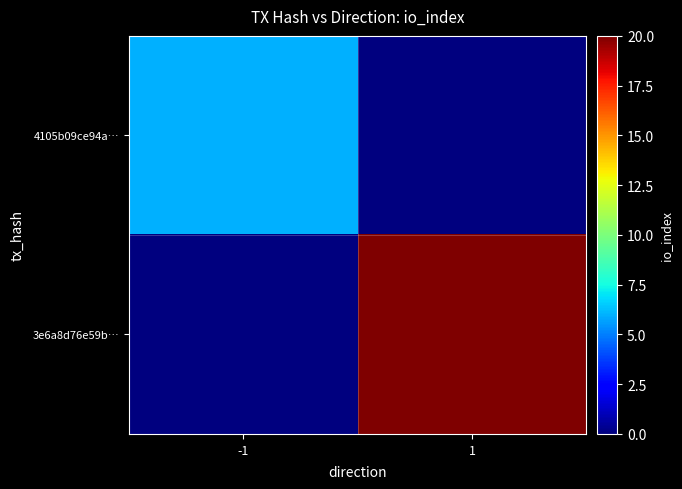

Rank the series by their maximum value, from highest to lowest.

3e6a8d76e59b…, 4105b09ce94a…